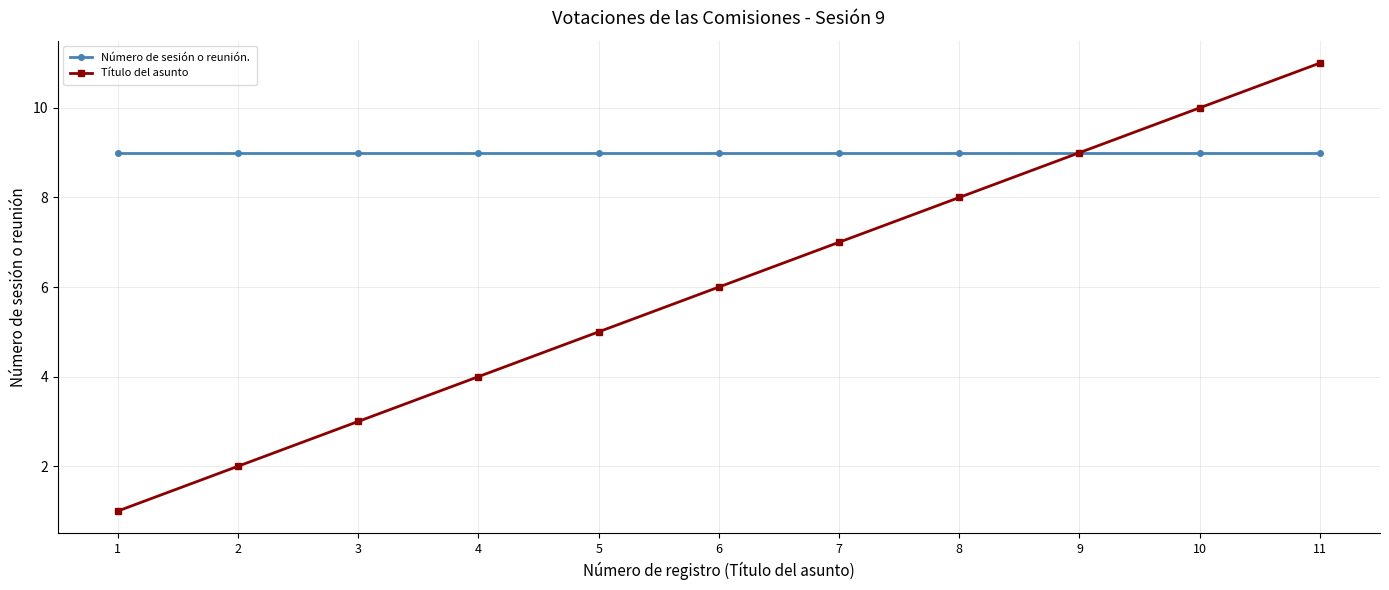

What value does the Número de sesión o reunión. series have at 7?

9